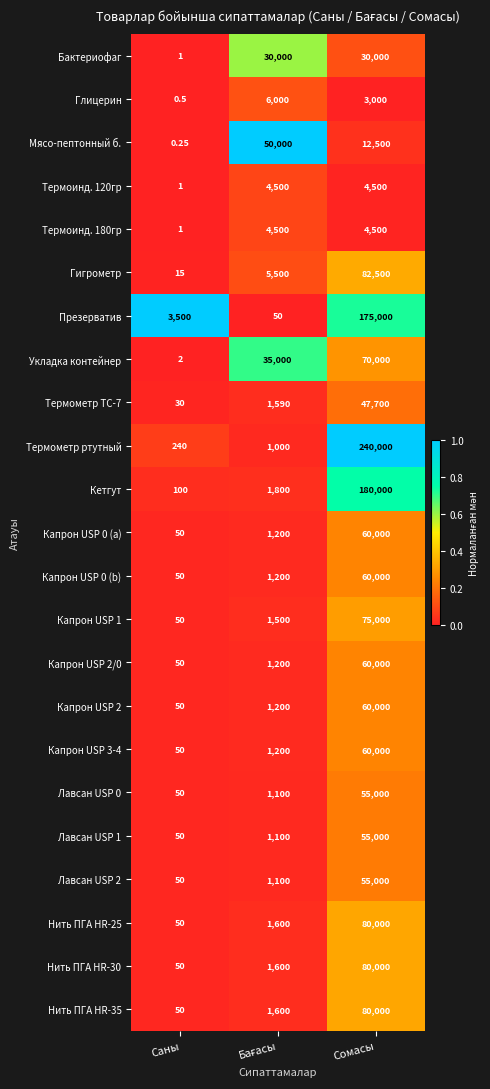

Which series changed the most between Саны and Сомасы?

Термометр ртутный